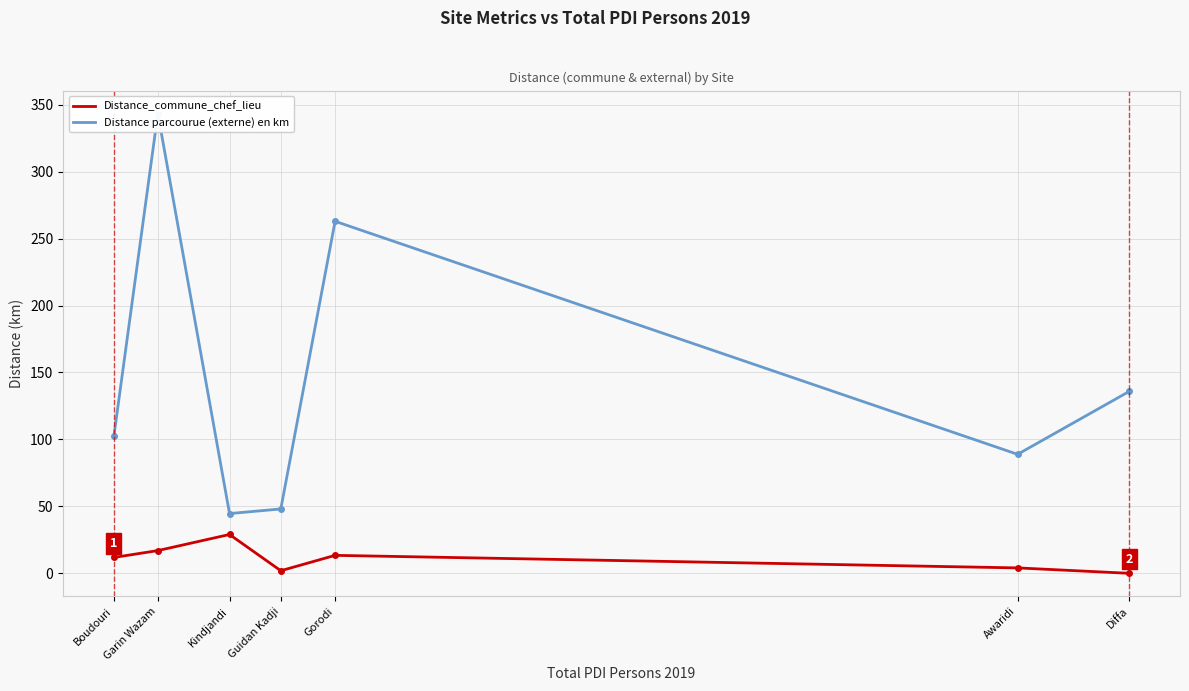

How many data points in Distance parcourue (externe) en km are less than 102?

3